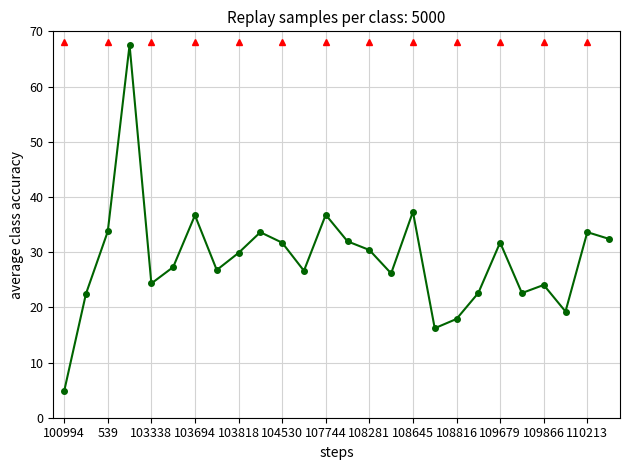

What is the difference between the maximum and second lowest values?

51.3